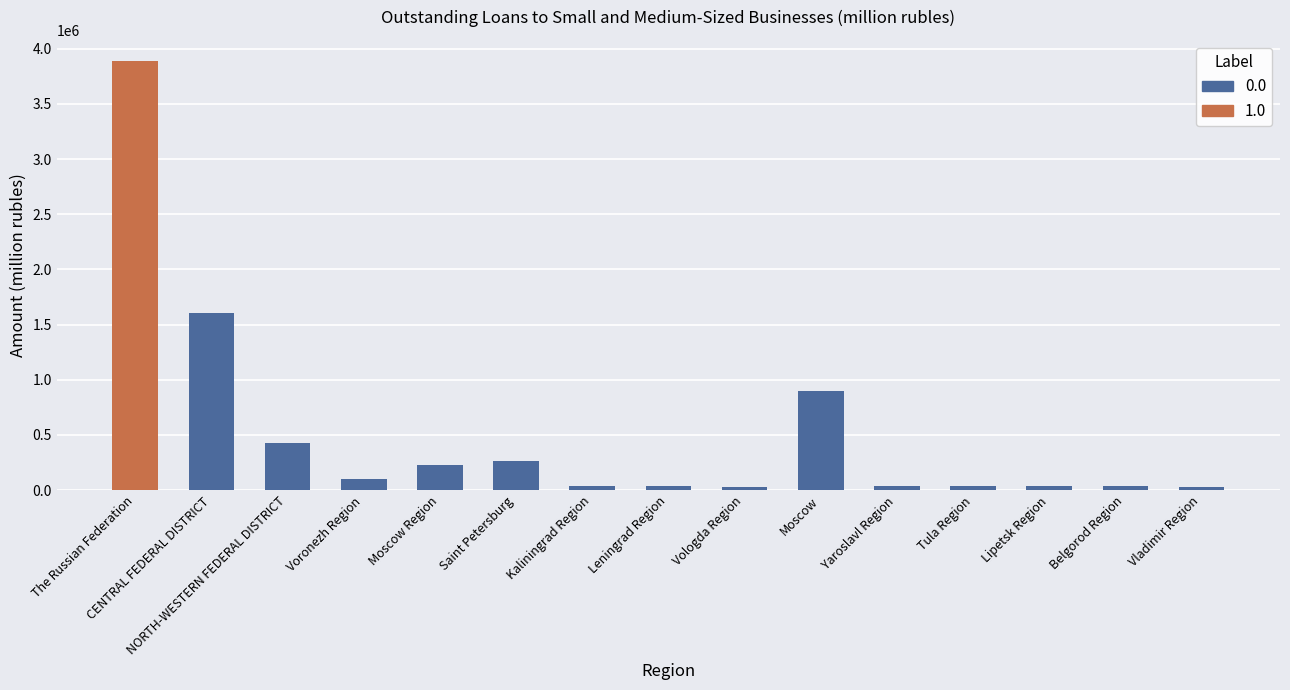

Is it true that the value at Vladimir Region is 29041?

True